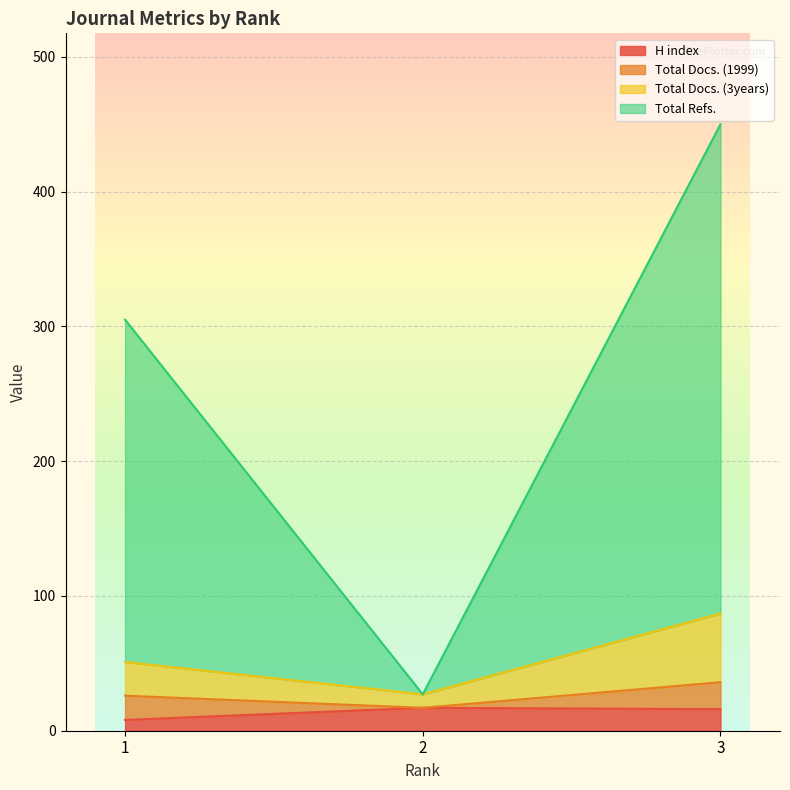

What is the maximum value for H index?

17